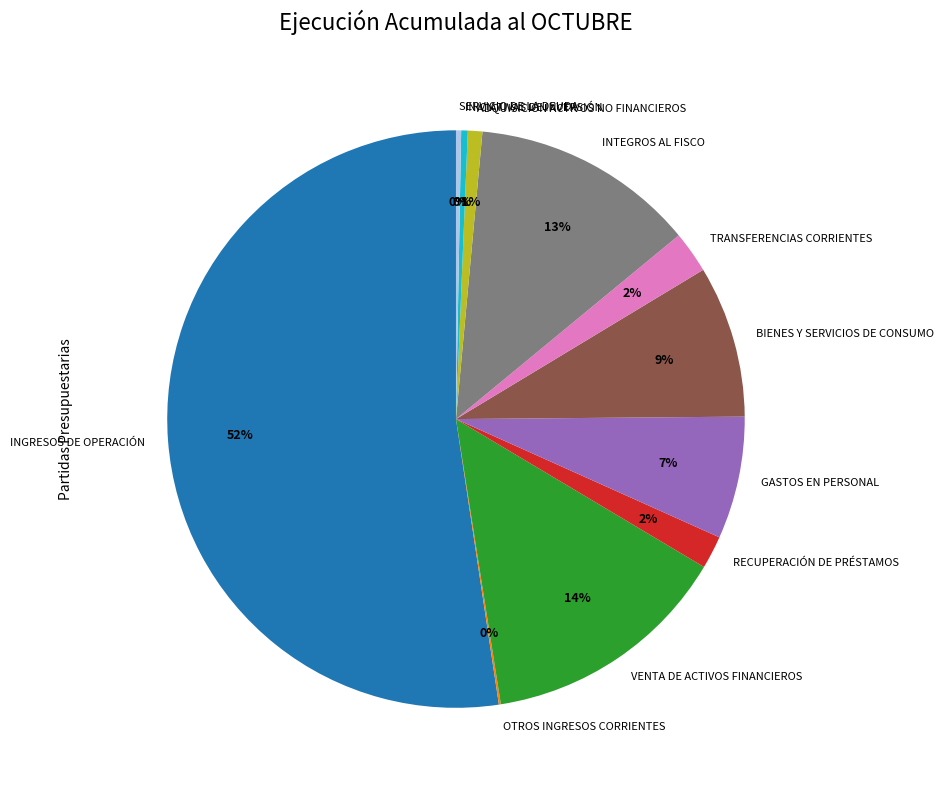

What percentage is the INGRESOS DE OPERACIÓN slice, to the nearest percent?

52%